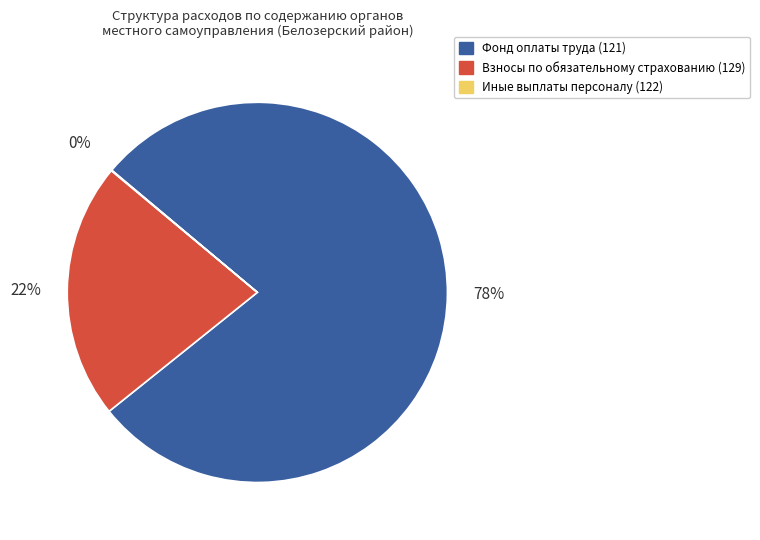

To the nearest percent, what portion does Взносы по обязательному страхованию (129) represent?

22%